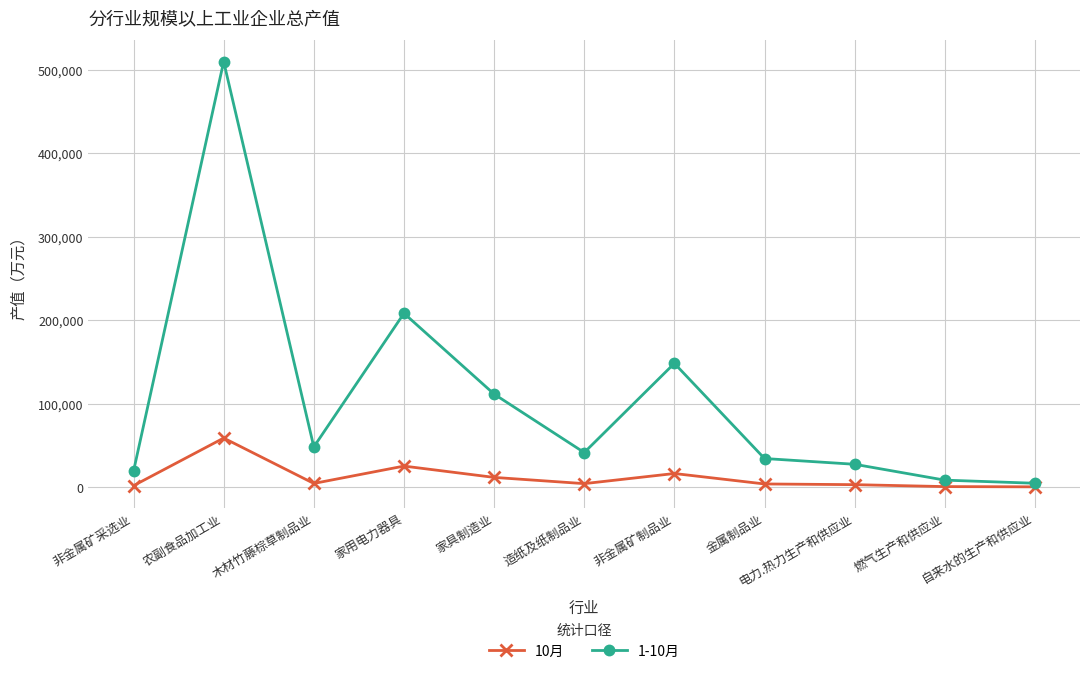

True or false: 1-10月 has more than 0 interior local peaks.

True